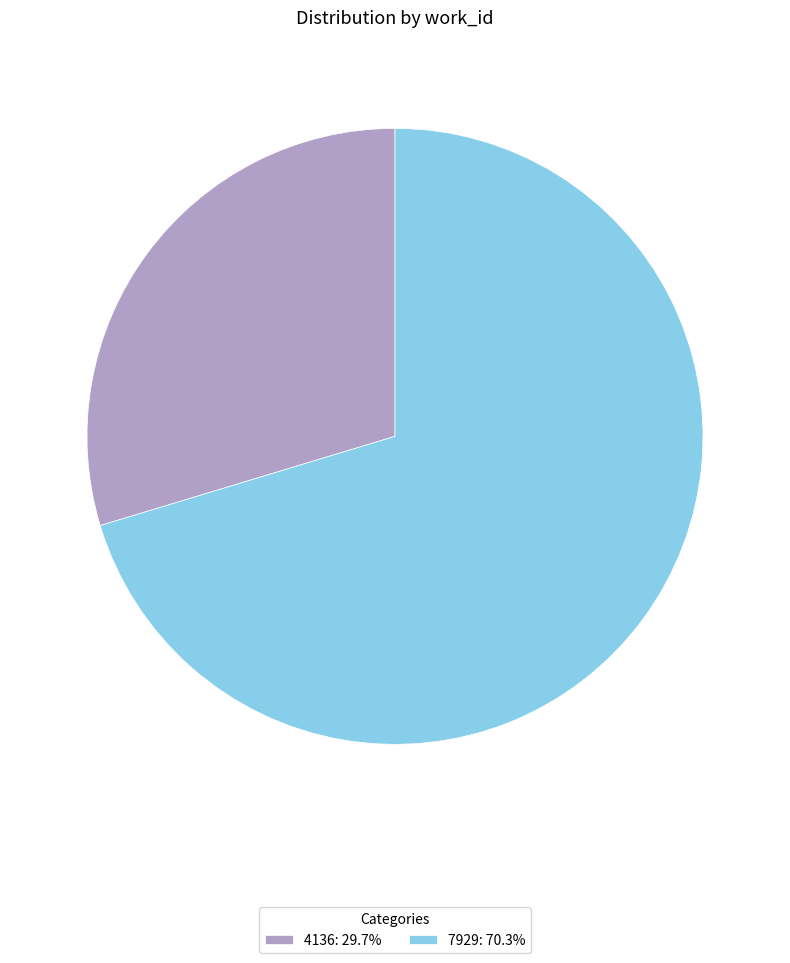

Does any single category account for the majority?

Yes